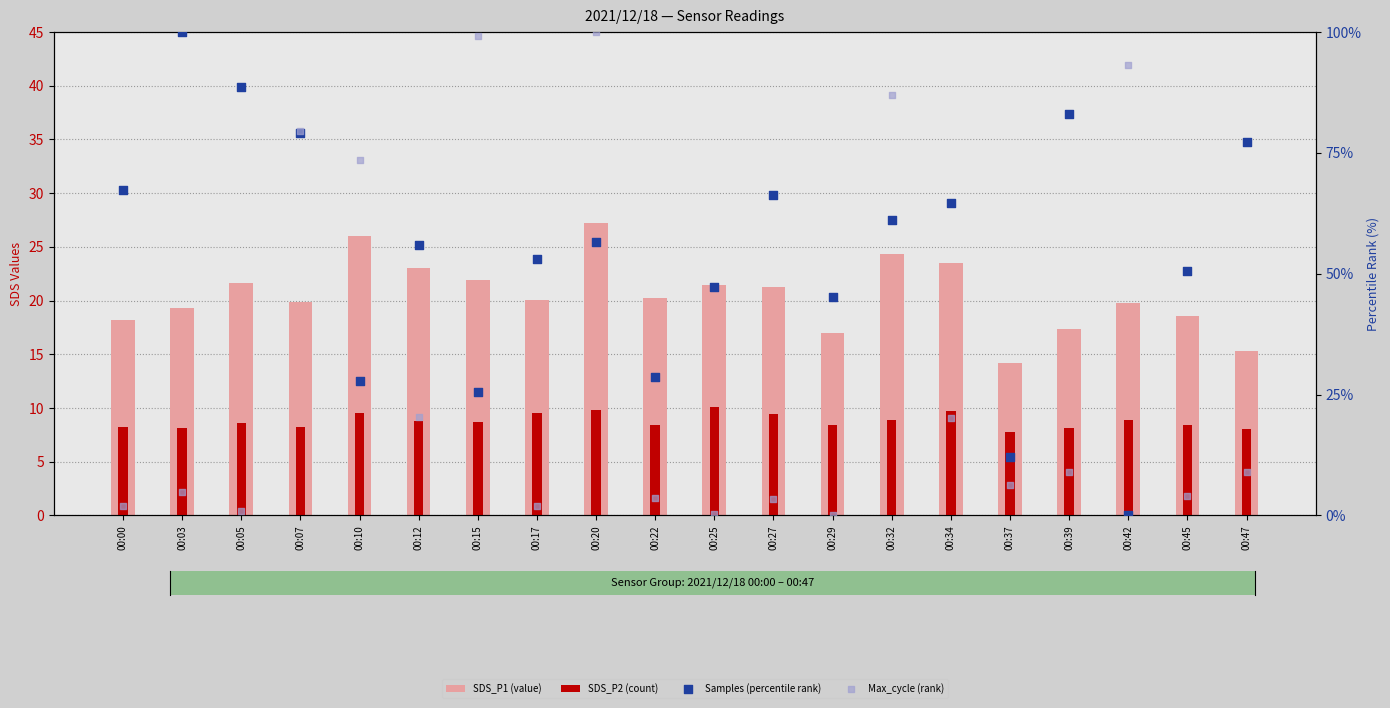

What is the total value across all series at 00:22?

60.9